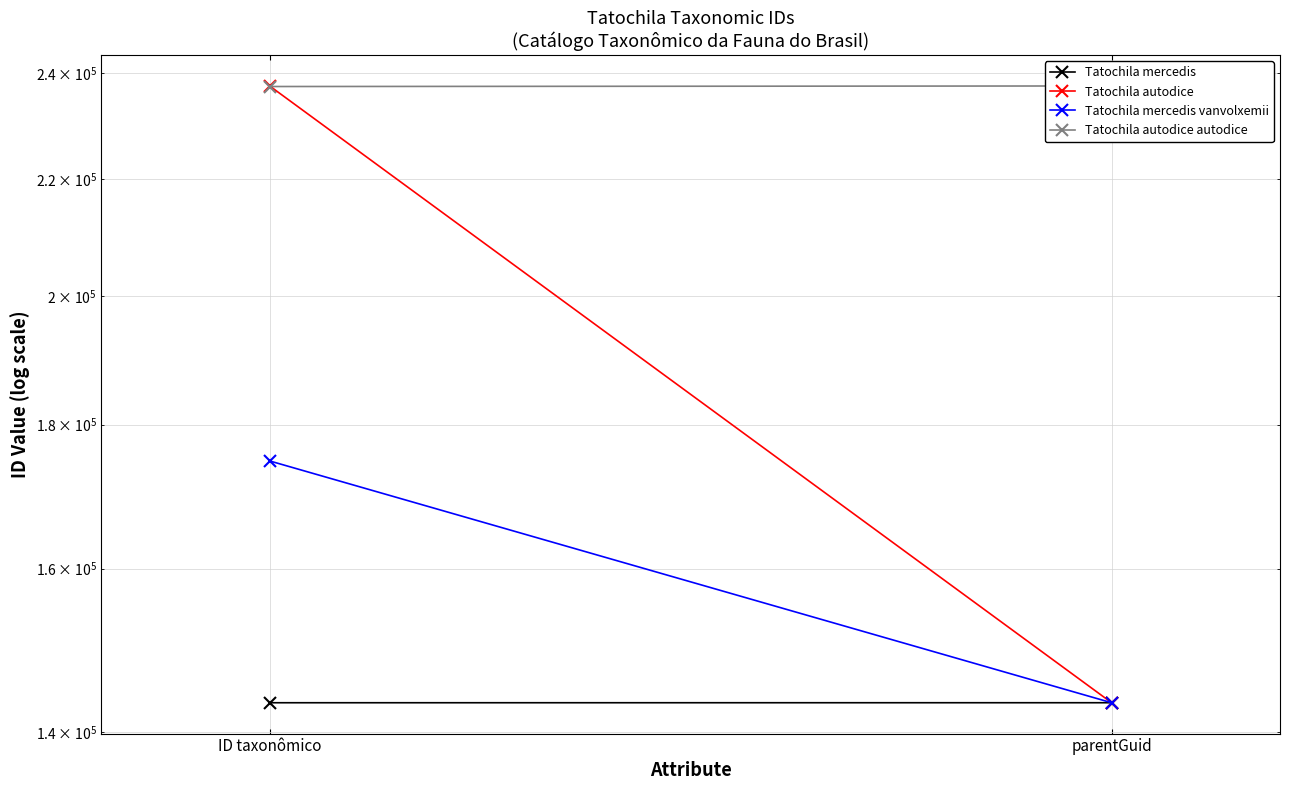

What is the label of the 2nd point from the left?

parentGuid